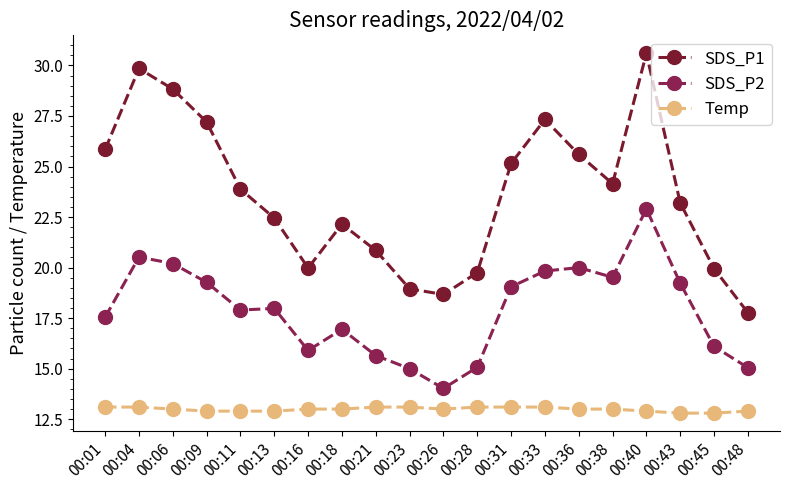

Between 00:13 and 00:38, which series saw the biggest shift?

SDS_P1